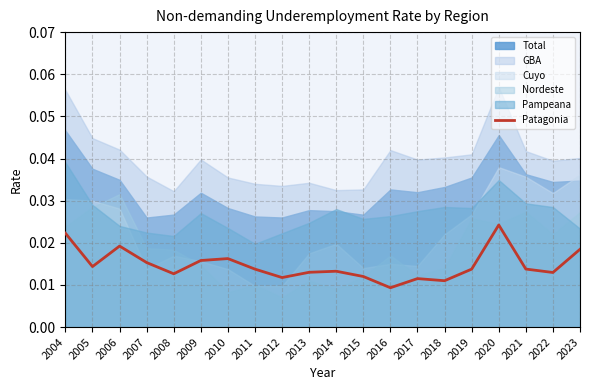

How many lines are shown in the chart?

1